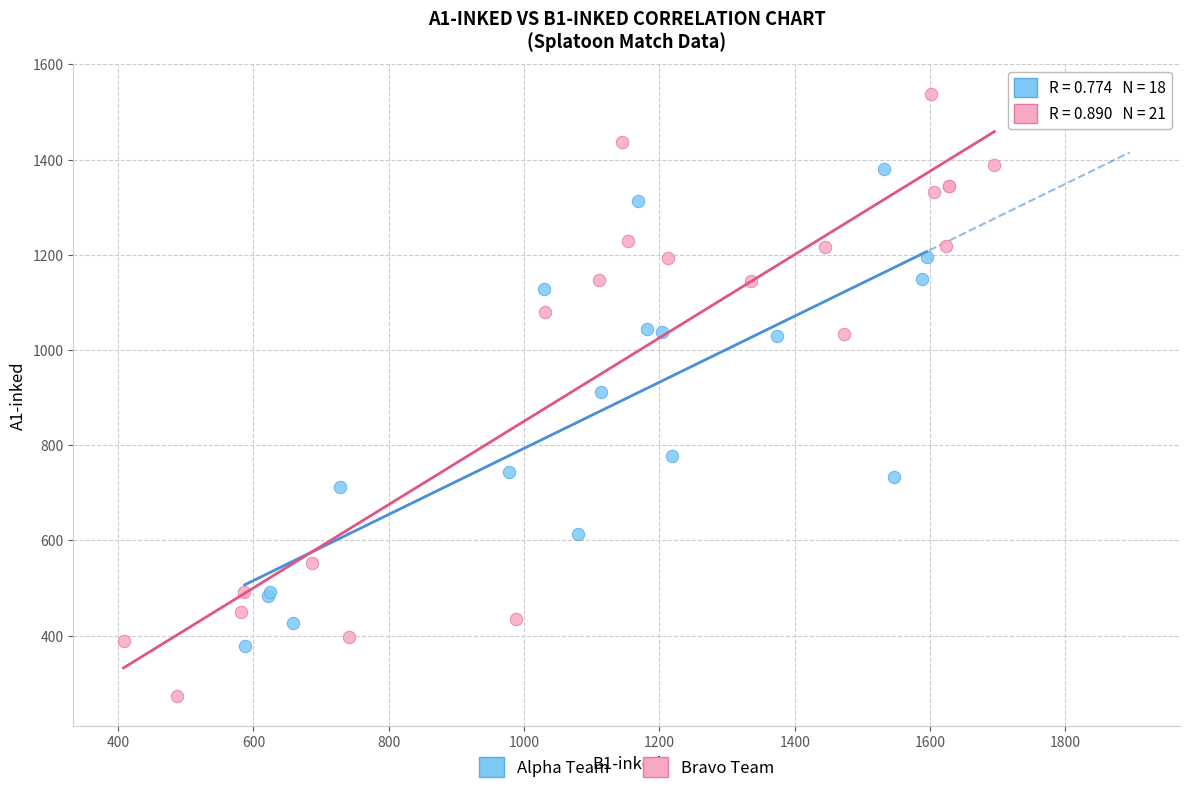

Which series has the largest Y range (max minus min)?

Bravo Team